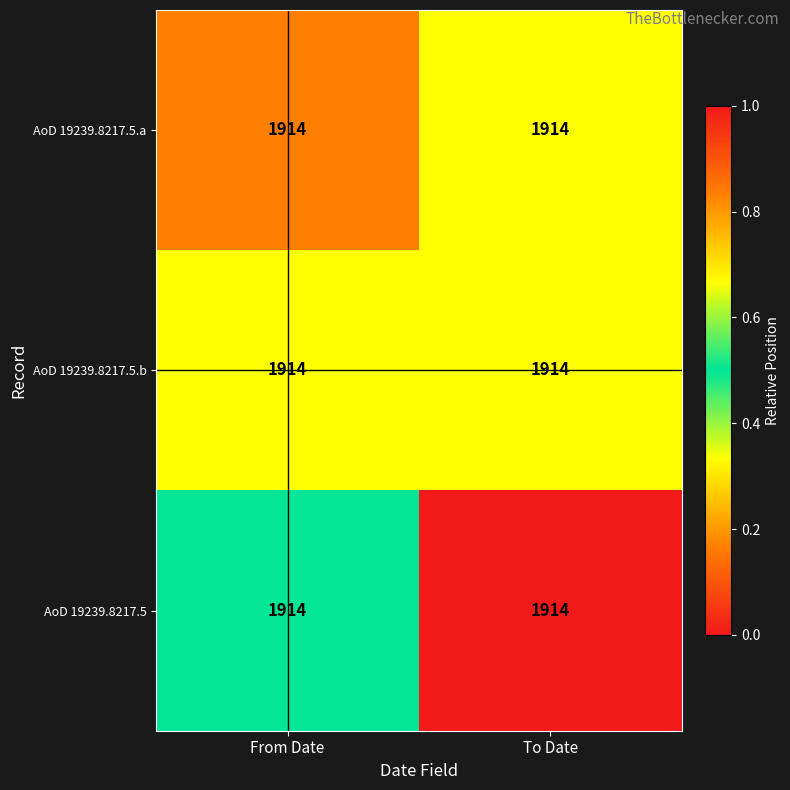

At which label does AoD 19239.8217.5 reach its minimum?

From Date